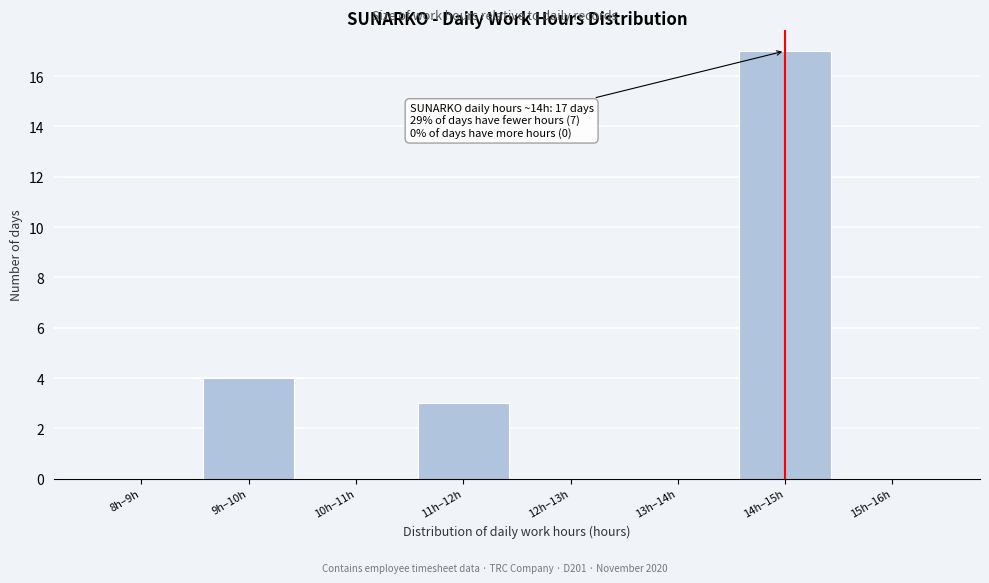

Reading right to left, transcribe all the data shown in this chart.

15h–16h=0	14h–15h=17	13h–14h=0	12h–13h=0	11h–12h=3	10h–11h=0	9h–10h=4	8h–9h=0